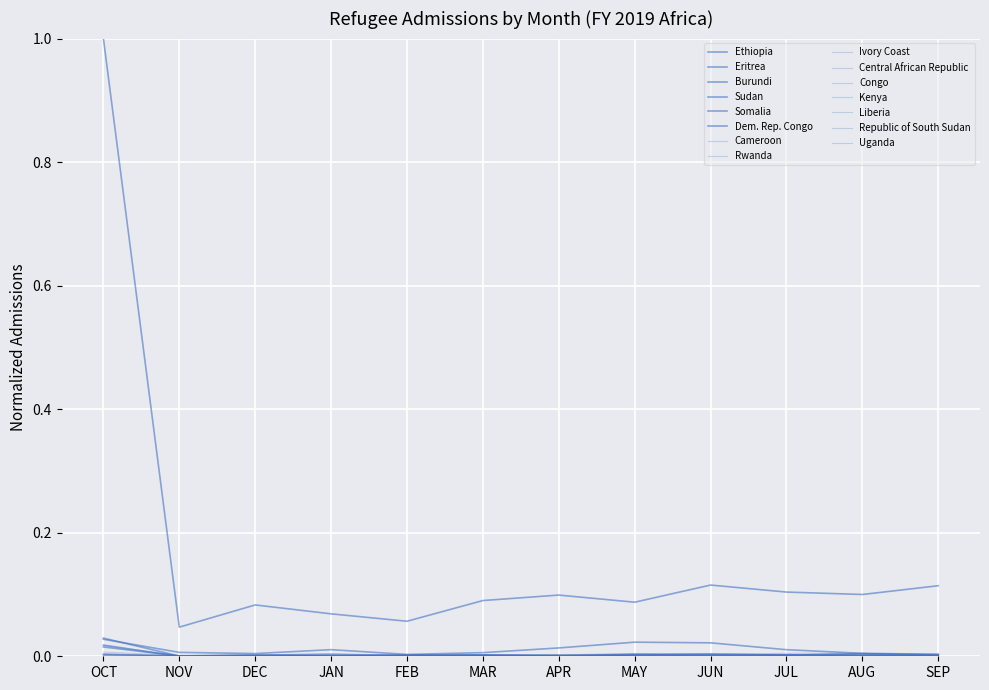

Does the chart display data point markers on the line(s)?

No